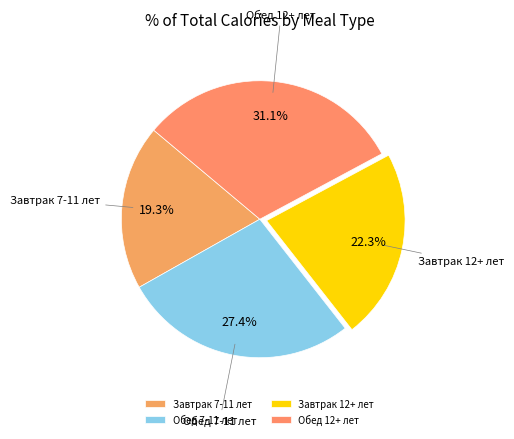

How many slices are in this pie chart?

4